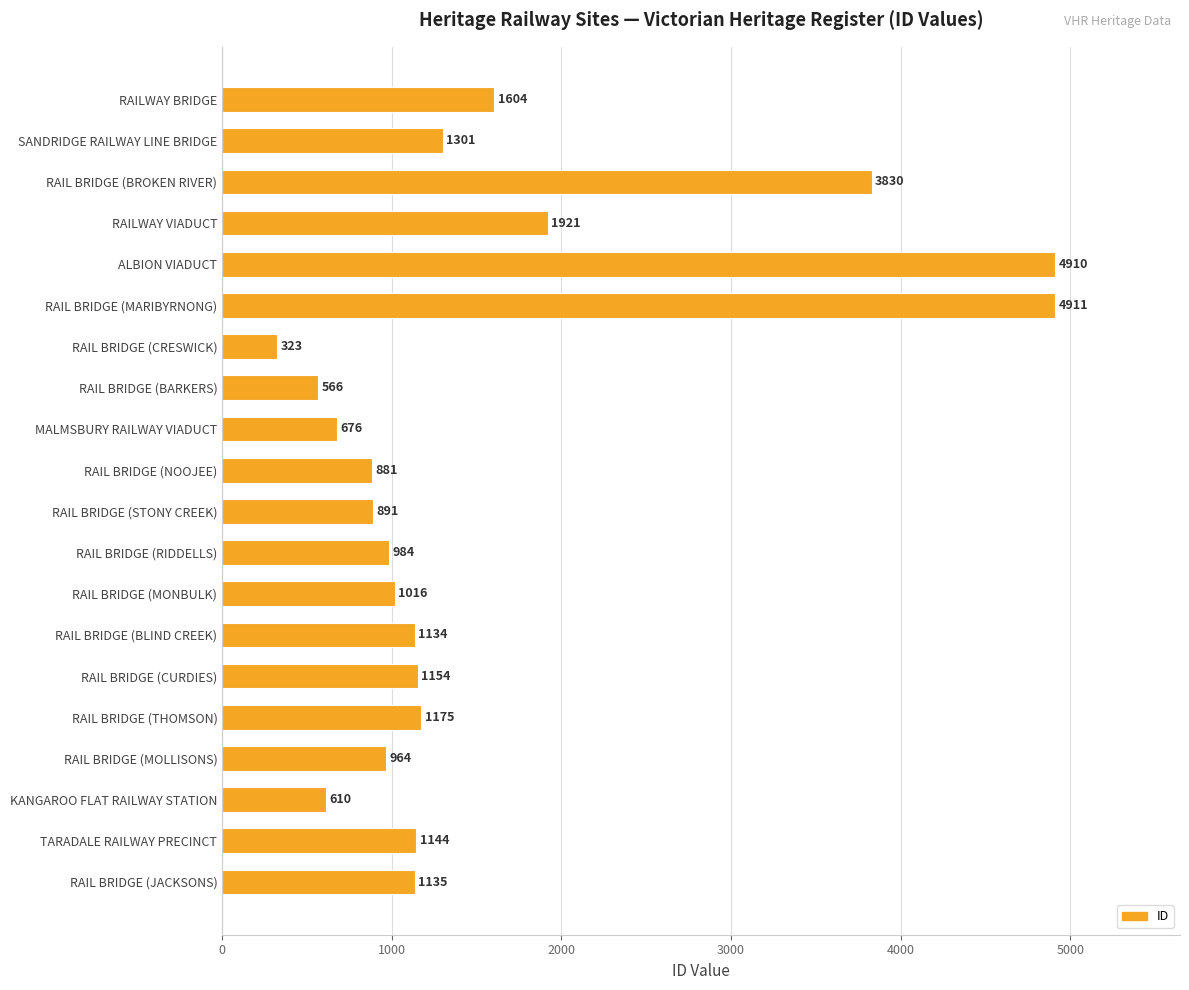

How many bars are there in total?

20